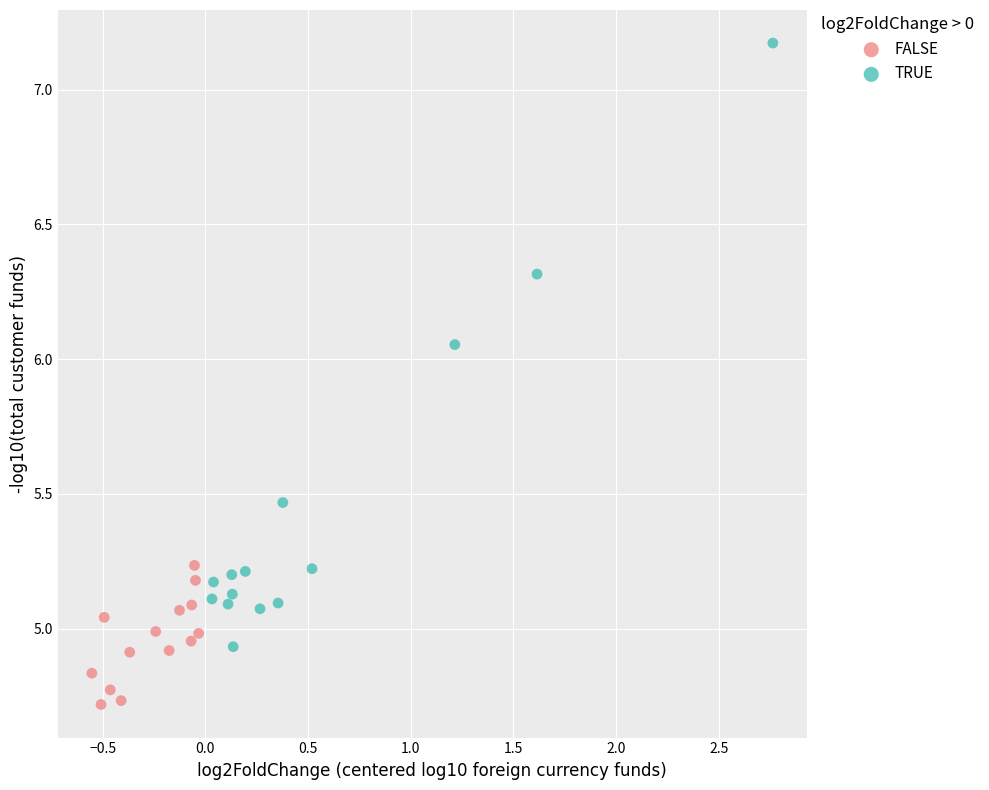

Which series reaches the maximum Y coordinate?

TRUE